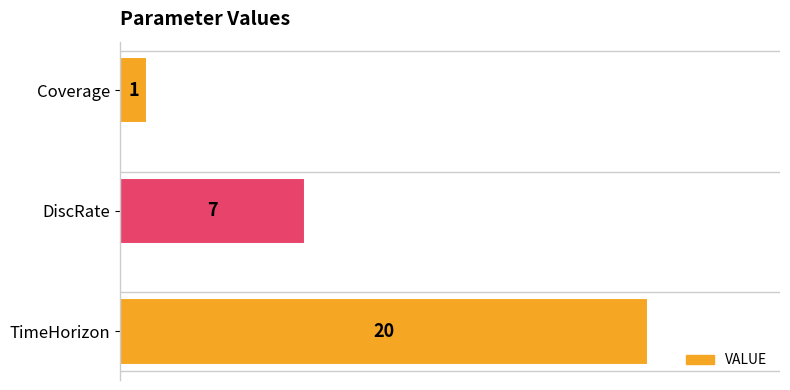

Does the chart contain any negative values?

No